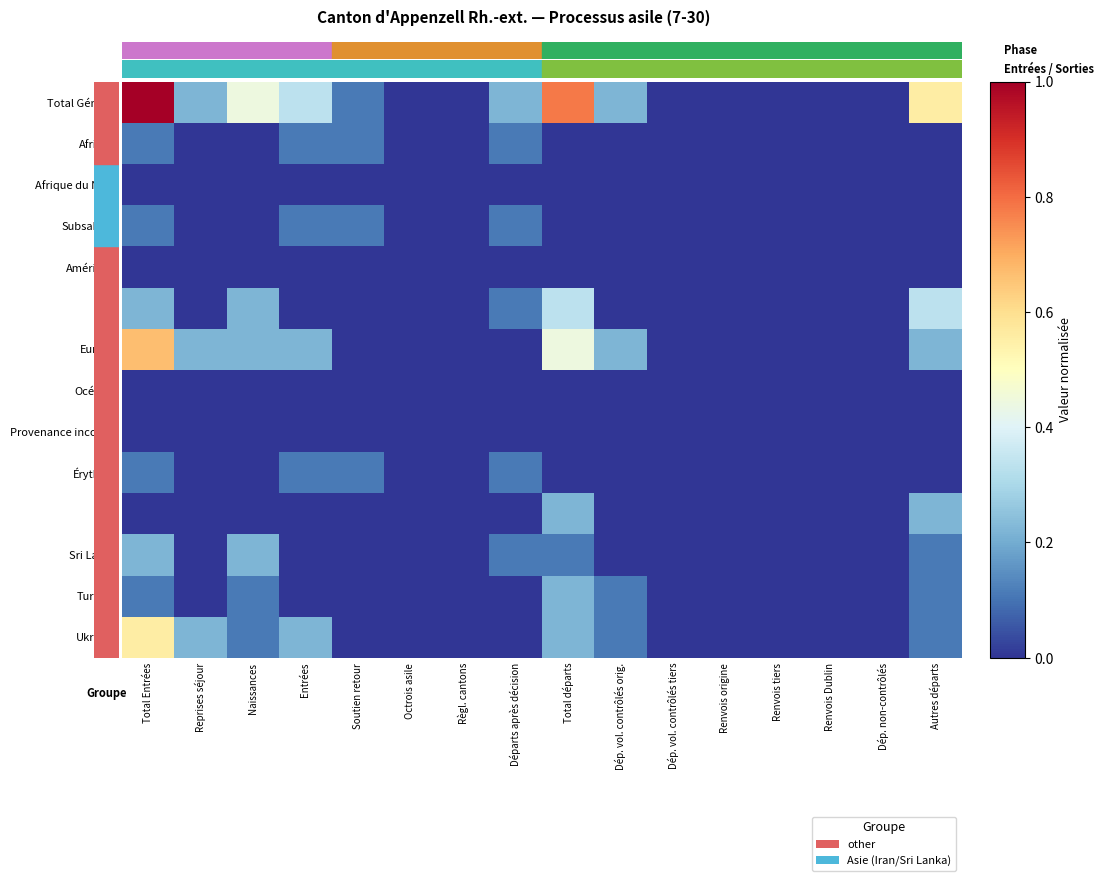

Reading right to left, list all the values displayed in this chart.

Total Général: Autres départs=0.6	Dép. non-contrôlés=0.0	Renvois Dublin=0.0	Renvois tiers=0.0	Renvois origine=0.0	Dép. vol. contrôlés tiers=0.0	Dép. vol. contrôlés orig.=0.2	Total départs=0.8	Départs après décision=0.2	Règl. cantons=0.0	Octrois asile=0.0	Soutien retour=0.1	Entrées=0.3	Naissances=0.4	Reprises séjour=0.2	Total Entrées=1.0
Afrique: Autres départs=0.0	Dép. non-contrôlés=0.0	Renvois Dublin=0.0	Renvois tiers=0.0	Renvois origine=0.0	Dép. vol. contrôlés tiers=0.0	Dép. vol. contrôlés orig.=0.0	Total départs=0.0	Départs après décision=0.1	Règl. cantons=0.0	Octrois asile=0.0	Soutien retour=0.1	Entrées=0.1	Naissances=0.0	Reprises séjour=0.0	Total Entrées=0.1
Afrique du Nord: Autres départs=0.0	Dép. non-contrôlés=0.0	Renvois Dublin=0.0	Renvois tiers=0.0	Renvois origine=0.0	Dép. vol. contrôlés tiers=0.0	Dép. vol. contrôlés orig.=0.0	Total départs=0.0	Départs après décision=0.0	Règl. cantons=0.0	Octrois asile=0.0	Soutien retour=0.0	Entrées=0.0	Naissances=0.0	Reprises séjour=0.0	Total Entrées=0.0
Subsahara: Autres départs=0.0	Dép. non-contrôlés=0.0	Renvois Dublin=0.0	Renvois tiers=0.0	Renvois origine=0.0	Dép. vol. contrôlés tiers=0.0	Dép. vol. contrôlés orig.=0.0	Total départs=0.0	Départs après décision=0.1	Règl. cantons=0.0	Octrois asile=0.0	Soutien retour=0.1	Entrées=0.1	Naissances=0.0	Reprises séjour=0.0	Total Entrées=0.1
Amérique: Autres départs=0.0	Dép. non-contrôlés=0.0	Renvois Dublin=0.0	Renvois tiers=0.0	Renvois origine=0.0	Dép. vol. contrôlés tiers=0.0	Dép. vol. contrôlés orig.=0.0	Total départs=0.0	Départs après décision=0.0	Règl. cantons=0.0	Octrois asile=0.0	Soutien retour=0.0	Entrées=0.0	Naissances=0.0	Reprises séjour=0.0	Total Entrées=0.0
Asie: Autres départs=0.3	Dép. non-contrôlés=0.0	Renvois Dublin=0.0	Renvois tiers=0.0	Renvois origine=0.0	Dép. vol. contrôlés tiers=0.0	Dép. vol. contrôlés orig.=0.0	Total départs=0.3	Départs après décision=0.1	Règl. cantons=0.0	Octrois asile=0.0	Soutien retour=0.0	Entrées=0.0	Naissances=0.2	Reprises séjour=0.0	Total Entrées=0.2
Europe: Autres départs=0.2	Dép. non-contrôlés=0.0	Renvois Dublin=0.0	Renvois tiers=0.0	Renvois origine=0.0	Dép. vol. contrôlés tiers=0.0	Dép. vol. contrôlés orig.=0.2	Total départs=0.4	Départs après décision=0.0	Règl. cantons=0.0	Octrois asile=0.0	Soutien retour=0.0	Entrées=0.2	Naissances=0.2	Reprises séjour=0.2	Total Entrées=0.7
Océanie: Autres départs=0.0	Dép. non-contrôlés=0.0	Renvois Dublin=0.0	Renvois tiers=0.0	Renvois origine=0.0	Dép. vol. contrôlés tiers=0.0	Dép. vol. contrôlés orig.=0.0	Total départs=0.0	Départs après décision=0.0	Règl. cantons=0.0	Octrois asile=0.0	Soutien retour=0.0	Entrées=0.0	Naissances=0.0	Reprises séjour=0.0	Total Entrées=0.0
Provenance inconnu: Autres départs=0.0	Dép. non-contrôlés=0.0	Renvois Dublin=0.0	Renvois tiers=0.0	Renvois origine=0.0	Dép. vol. contrôlés tiers=0.0	Dép. vol. contrôlés orig.=0.0	Total départs=0.0	Départs après décision=0.0	Règl. cantons=0.0	Octrois asile=0.0	Soutien retour=0.0	Entrées=0.0	Naissances=0.0	Reprises séjour=0.0	Total Entrées=0.0
Érythrée: Autres départs=0.0	Dép. non-contrôlés=0.0	Renvois Dublin=0.0	Renvois tiers=0.0	Renvois origine=0.0	Dép. vol. contrôlés tiers=0.0	Dép. vol. contrôlés orig.=0.0	Total départs=0.0	Départs après décision=0.1	Règl. cantons=0.0	Octrois asile=0.0	Soutien retour=0.1	Entrées=0.1	Naissances=0.0	Reprises séjour=0.0	Total Entrées=0.1
Iran: Autres départs=0.2	Dép. non-contrôlés=0.0	Renvois Dublin=0.0	Renvois tiers=0.0	Renvois origine=0.0	Dép. vol. contrôlés tiers=0.0	Dép. vol. contrôlés orig.=0.0	Total départs=0.2	Départs après décision=0.0	Règl. cantons=0.0	Octrois asile=0.0	Soutien retour=0.0	Entrées=0.0	Naissances=0.0	Reprises séjour=0.0	Total Entrées=0.0
Sri Lanka: Autres départs=0.1	Dép. non-contrôlés=0.0	Renvois Dublin=0.0	Renvois tiers=0.0	Renvois origine=0.0	Dép. vol. contrôlés tiers=0.0	Dép. vol. contrôlés orig.=0.0	Total départs=0.1	Départs après décision=0.1	Règl. cantons=0.0	Octrois asile=0.0	Soutien retour=0.0	Entrées=0.0	Naissances=0.2	Reprises séjour=0.0	Total Entrées=0.2
Turquie: Autres départs=0.1	Dép. non-contrôlés=0.0	Renvois Dublin=0.0	Renvois tiers=0.0	Renvois origine=0.0	Dép. vol. contrôlés tiers=0.0	Dép. vol. contrôlés orig.=0.1	Total départs=0.2	Départs après décision=0.0	Règl. cantons=0.0	Octrois asile=0.0	Soutien retour=0.0	Entrées=0.0	Naissances=0.1	Reprises séjour=0.0	Total Entrées=0.1
Ukraine: Autres départs=0.1	Dép. non-contrôlés=0.0	Renvois Dublin=0.0	Renvois tiers=0.0	Renvois origine=0.0	Dép. vol. contrôlés tiers=0.0	Dép. vol. contrôlés orig.=0.1	Total départs=0.2	Départs après décision=0.0	Règl. cantons=0.0	Octrois asile=0.0	Soutien retour=0.0	Entrées=0.2	Naissances=0.1	Reprises séjour=0.2	Total Entrées=0.6